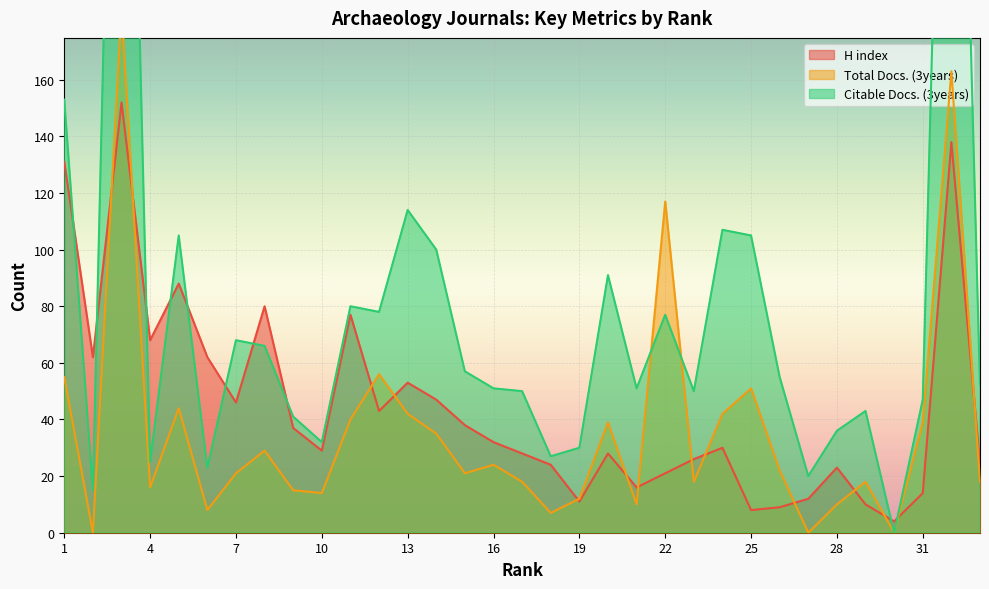

What is the difference between the second highest and second lowest values in the Total Docs. (3years) series?

163